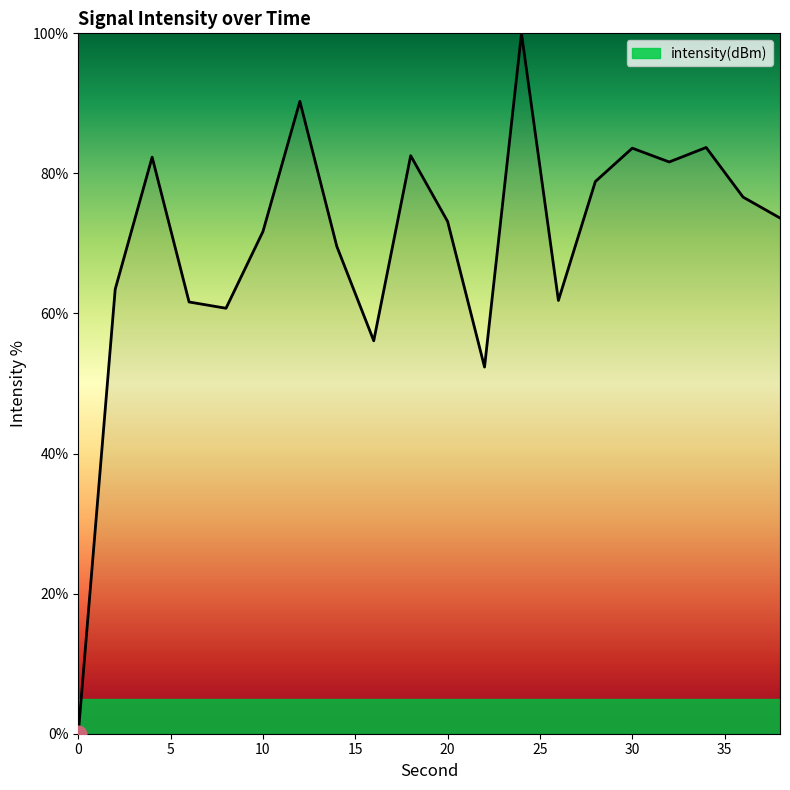

What is the difference between the maximum and minimum values?

100.0